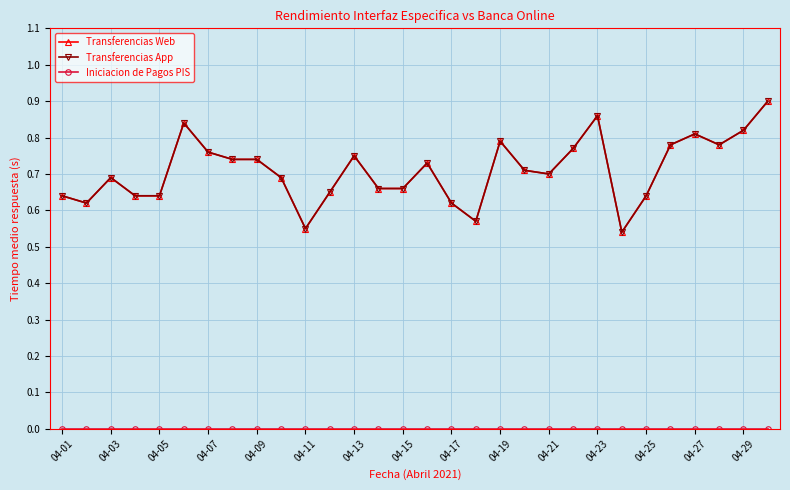

In Transferencias App, how many points are lower than both neighbors (excluding endpoints)?

6